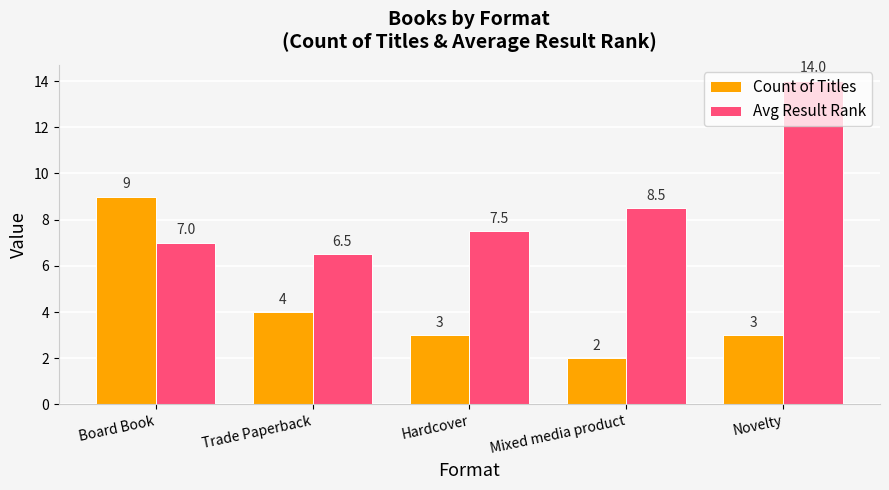

Which category has the highest value across all series?

Novelty